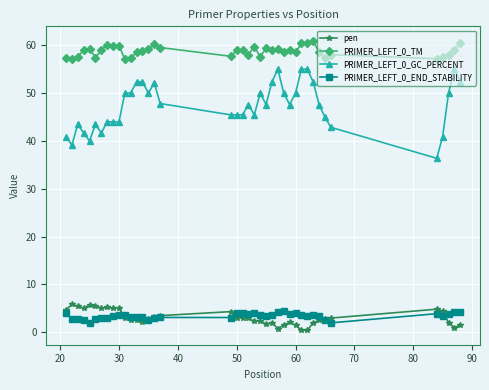

What is the value of the PRIMER_LEFT_0_GC_PERCENT point at the 30th from the left?

55.0